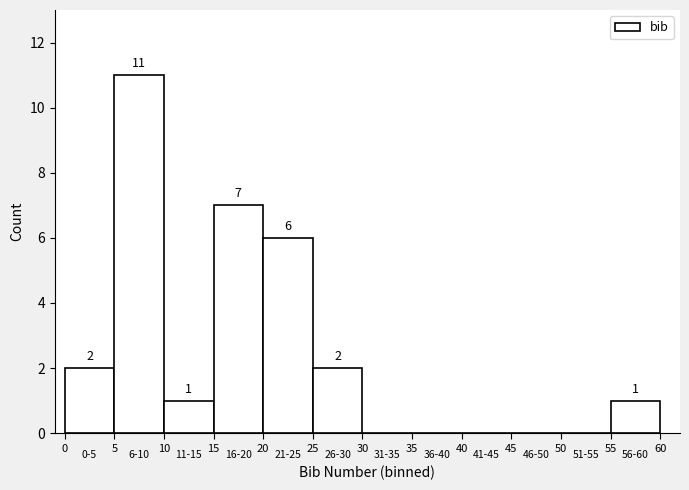

Over which range of the x-axis is the bar tallest?

5 to 10